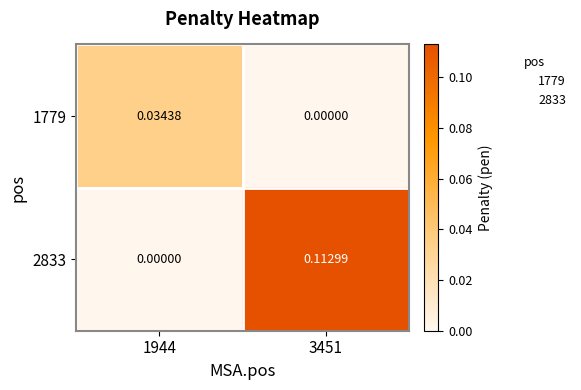

List the series in order of their overall mean, lowest first.

1779, 2833